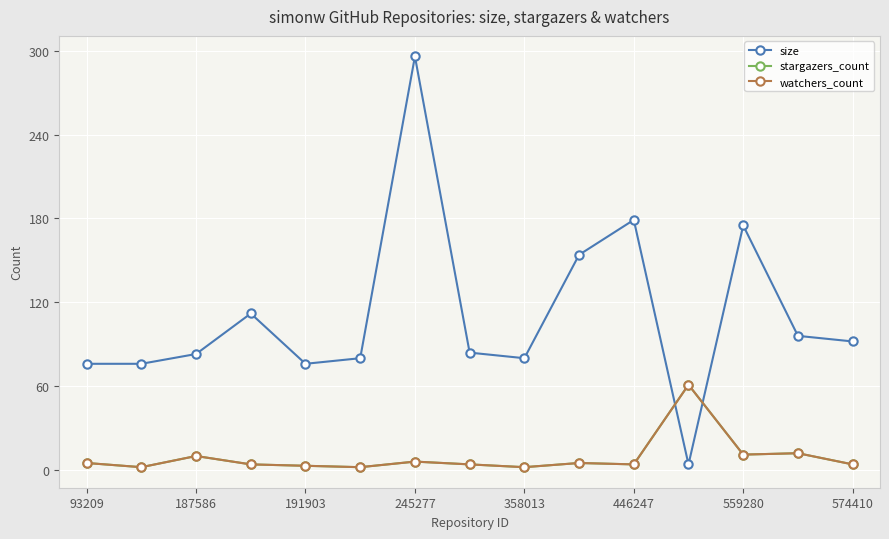

Is this an area chart (filled region under the line)?

No